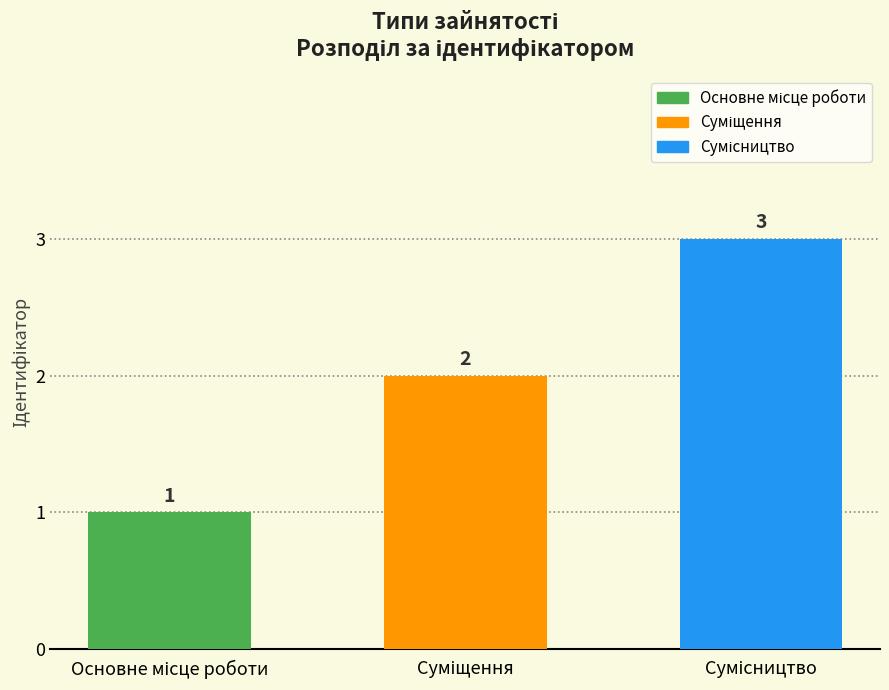

What is the greatest value displayed?

3